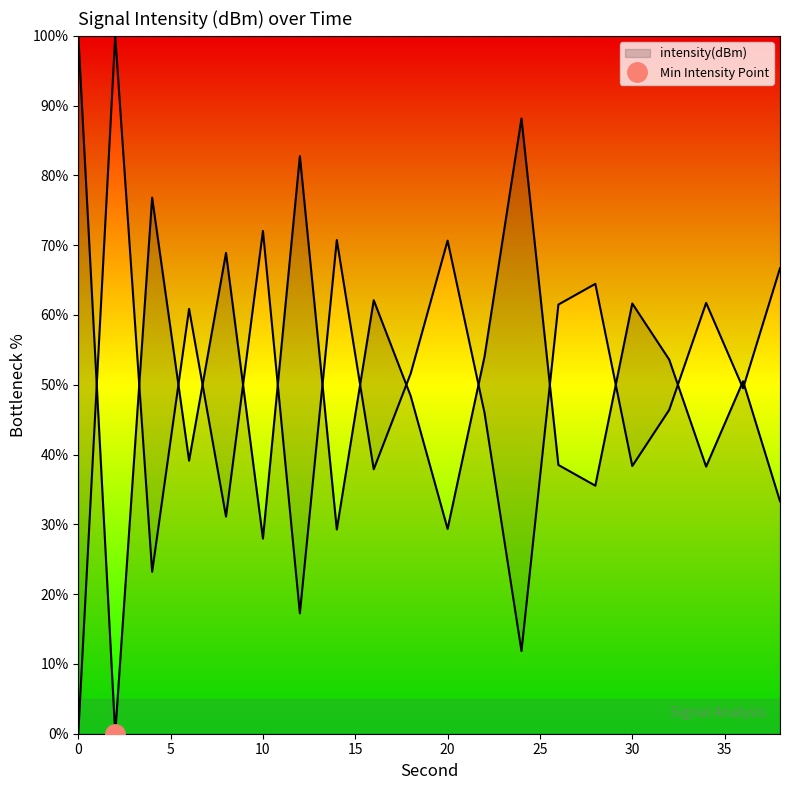

What is the ratio of the value at 26 to the value at 20?

1.3